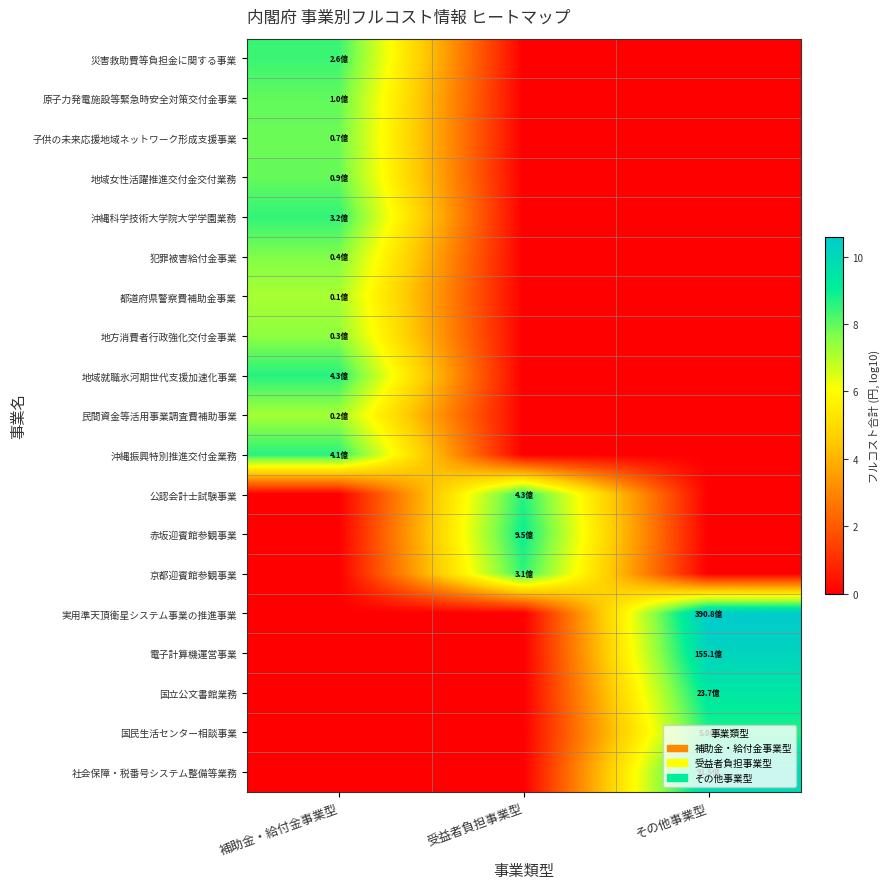

How many distinct data groups are displayed?

19